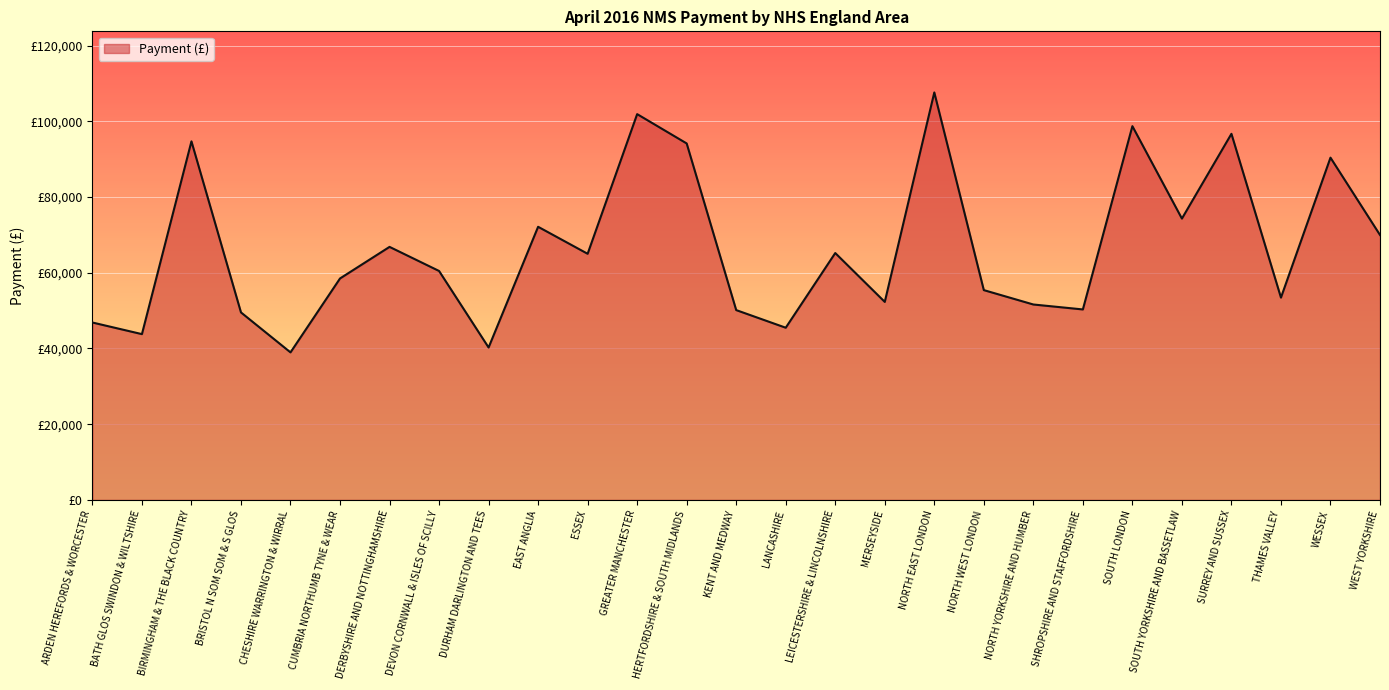

Is it true that the value at HERTFORDSHIRE & SOUTH MIDLANDS is 165497?

False